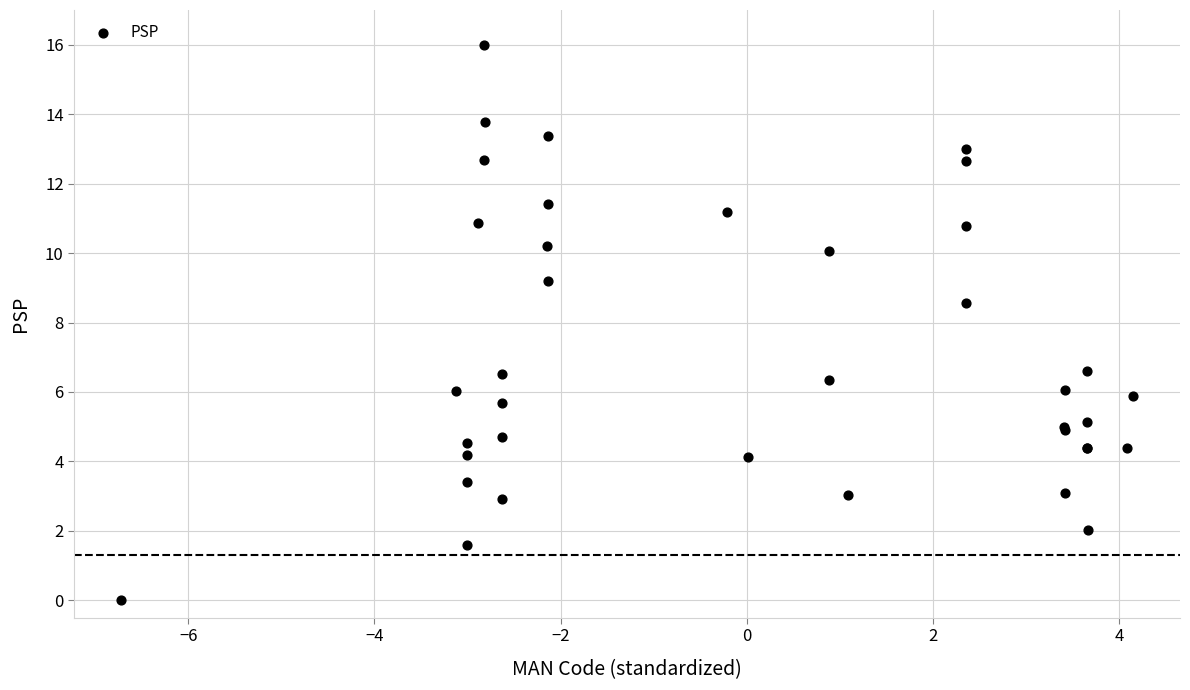

What Y value in the scatter plot is closest to 8?

8.6